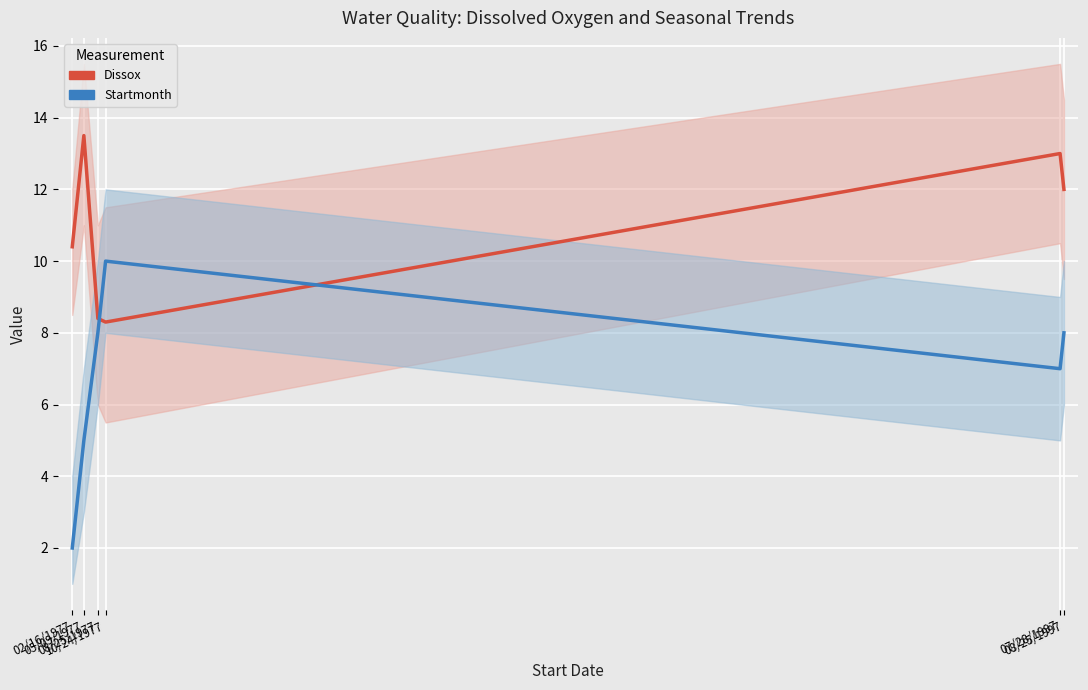

True or false: Dissox has more than 0 interior local peaks.

True